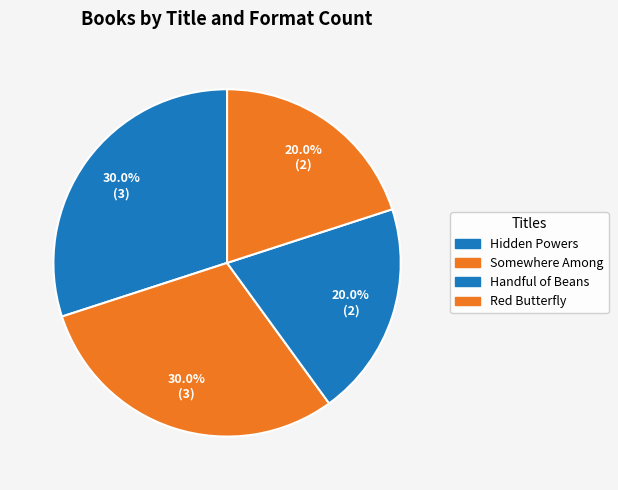

To the nearest percent, what is the average slice percentage?

25%